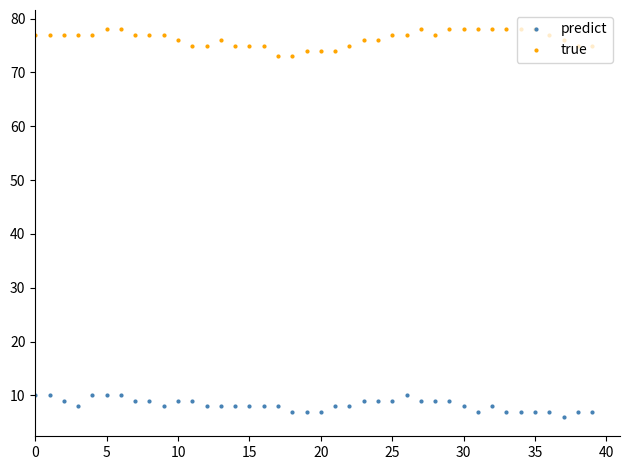

Rank the series by their average value, from highest to lowest.

true, predict